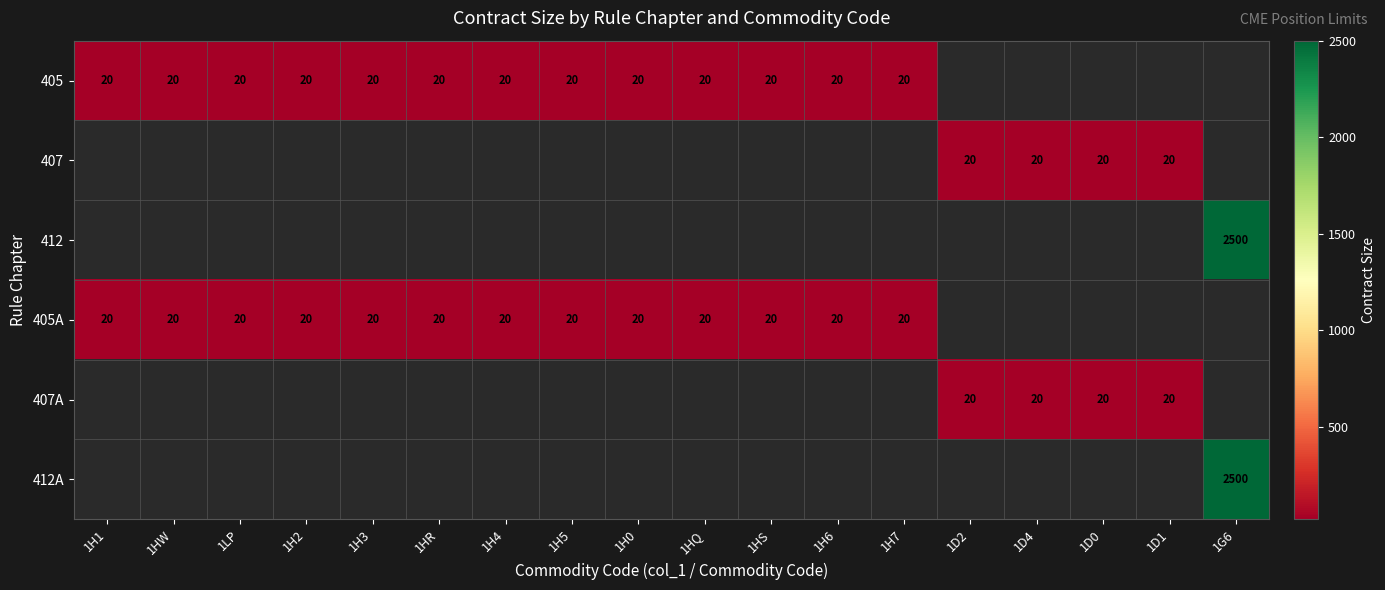

How many categories are shown in the chart?

18